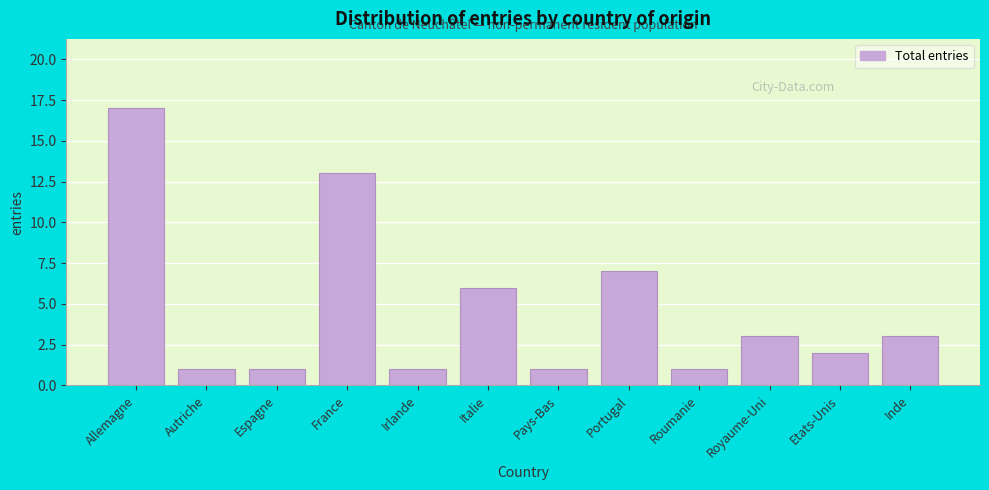

Reading left to right, transcribe all the data shown in this chart.

17	1	1	13	1	6	1	7	1	3	2	3